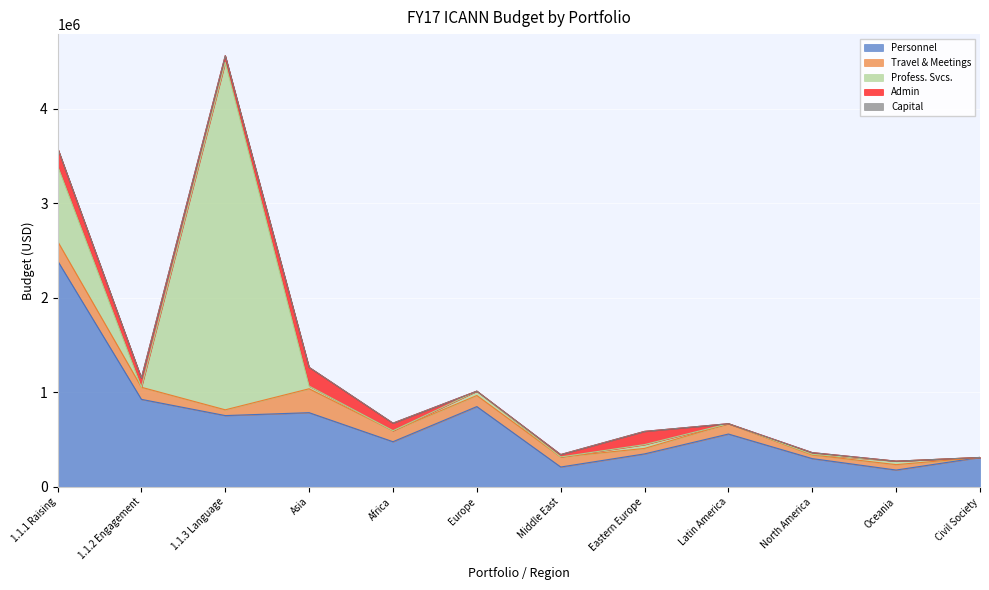

Reading right to left, list all the values displayed in this chart.

Personnel: 311682.1	178654.1	299499.1	559471.9	349457.2	210733.9	849820.1	478252.2	785357.6	754677.1	926251.4	2391993.0
Travel & Meetings: 0.0	57295.0	39303.3	109208.3	58012.0	106506.7	117251.7	116198.0	252851.0	61040.0	128023.7	206282.7
Profess. Svcs.: 0.0	36500.0	6000.0	0.0	40000.0	0.0	46000.0	0.0	28272.0	3674000.0	0.0	800000.0
Admin: 0.0	0.0	18000.0	0.0	140000.0	25000.0	0.0	80000.0	198440.0	71400.0	97600.0	187985.0
Capital: 0.0	0.0	0.0	0.0	0.0	0.0	0.0	0.0	0.0	0.0	0.0	0.0